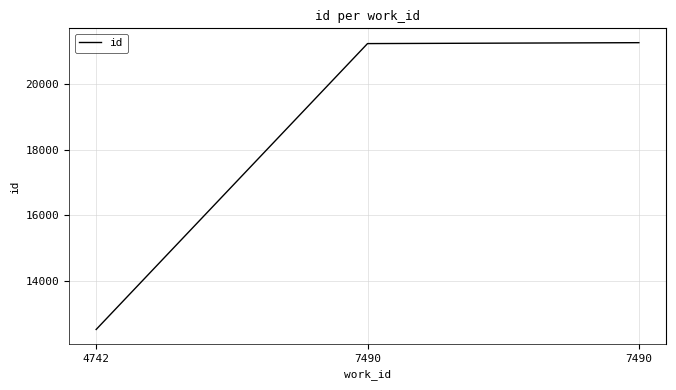

Where does the data first go above 21236?

7490